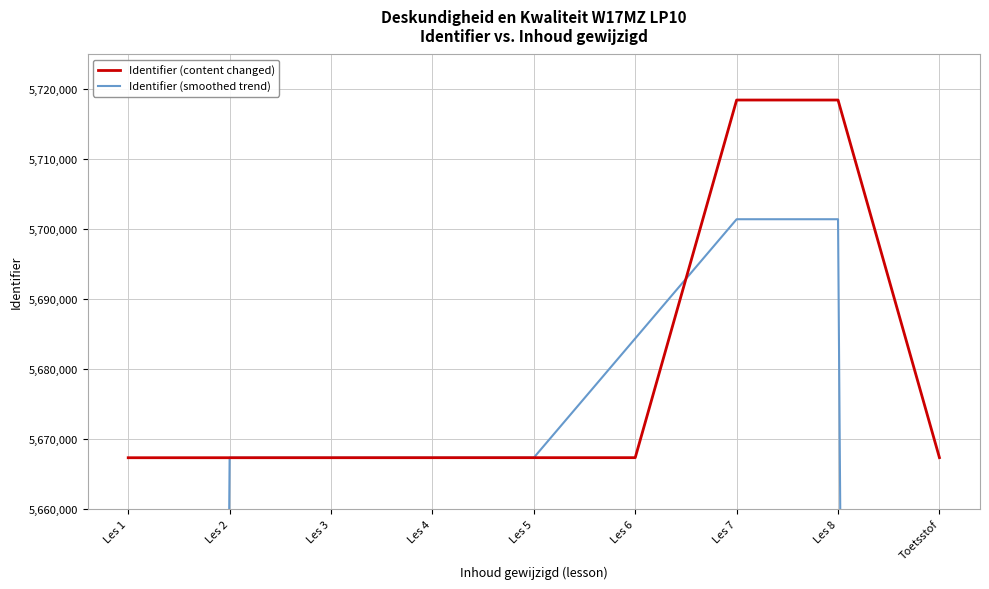

At which category does Identifier (smoothed trend) reach its first local peak?

Les 8